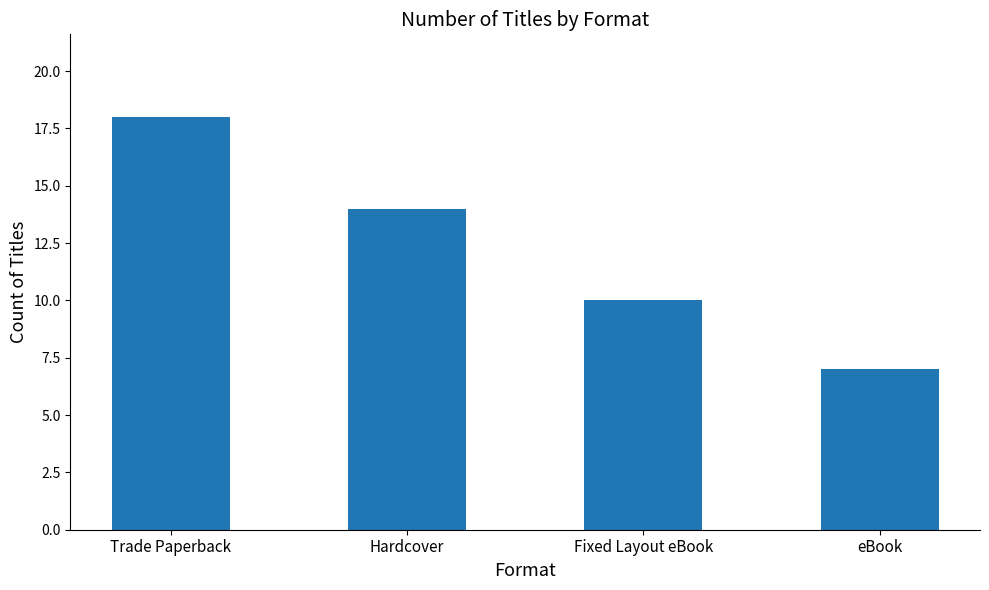

True or false: the data shows 5 at eBook.

False